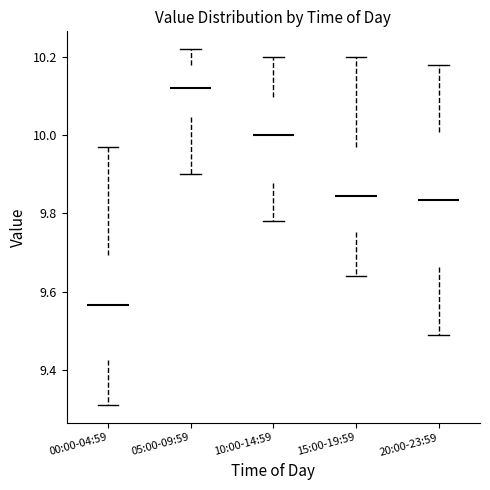

Where does the upper whisker of the box for 20:00-23:59 end on the y-axis? The values are not printed on the chart, so give them approximately, as read against the axis.

10.18